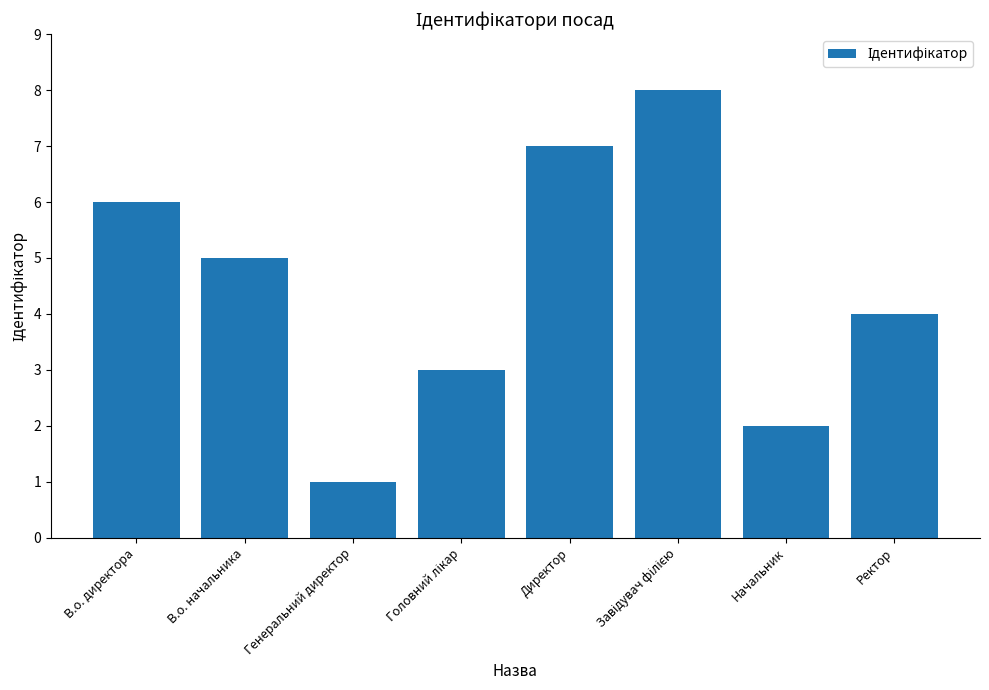

Does the chart contain stacked bars?

No